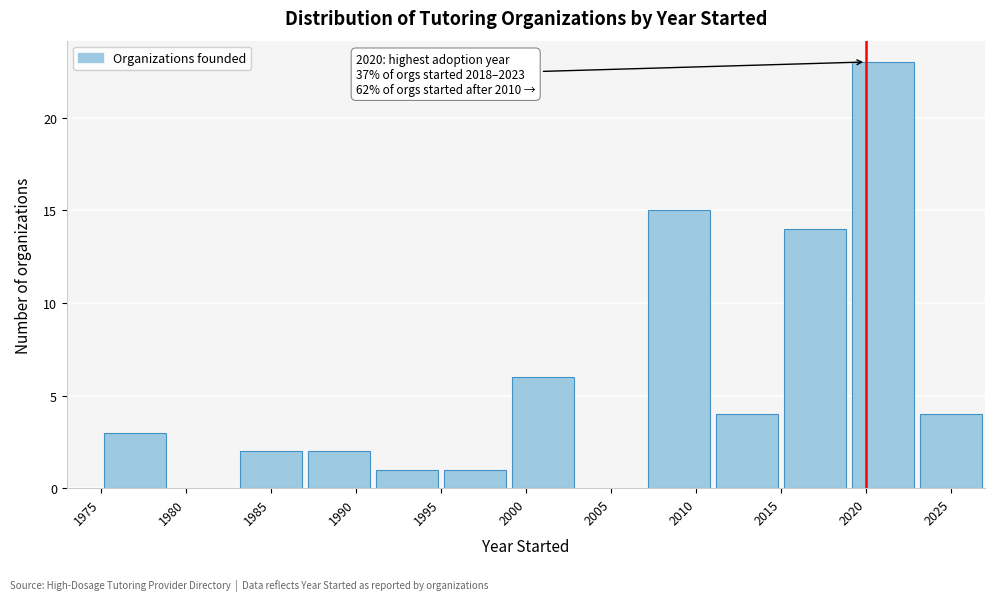

Which range on the x-axis has the tallest bar?

2019 to 2023